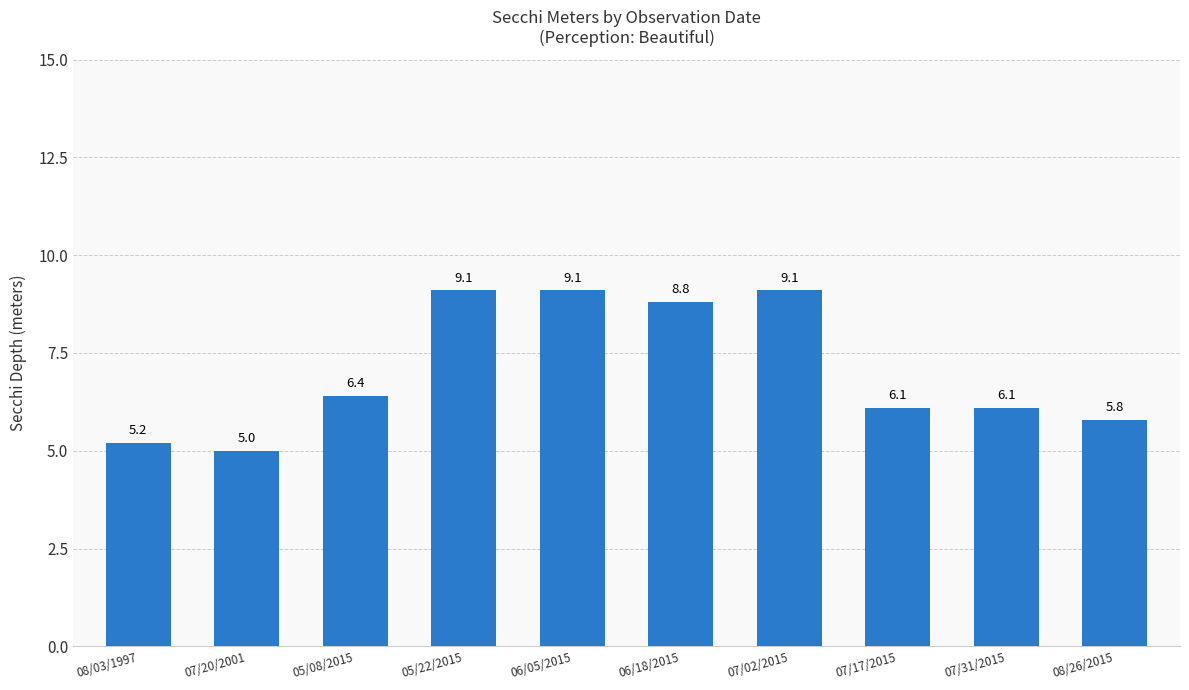

Reading right to left, what are all the values shown in this chart?

08/26/2015=5.8	07/31/2015=6.1	07/17/2015=6.1	07/02/2015=9.1	06/18/2015=8.8	06/05/2015=9.1	05/22/2015=9.1	05/08/2015=6.4	07/20/2001=5.0	08/03/1997=5.2